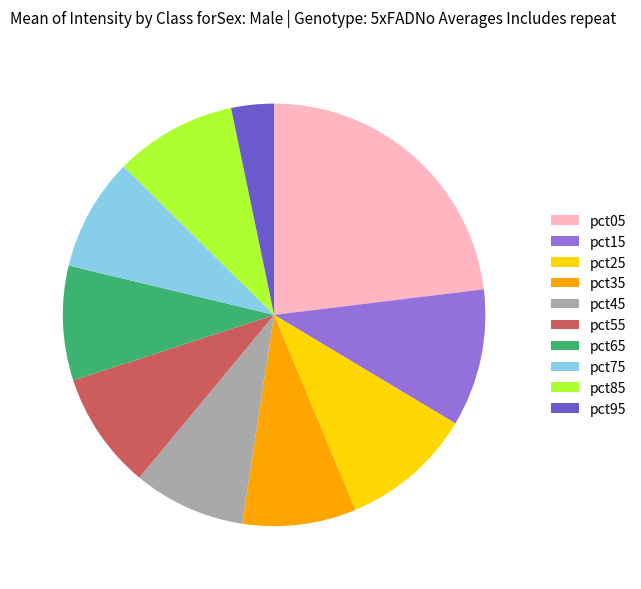

Is the sum of pct45 and pct15 greater than half?

No